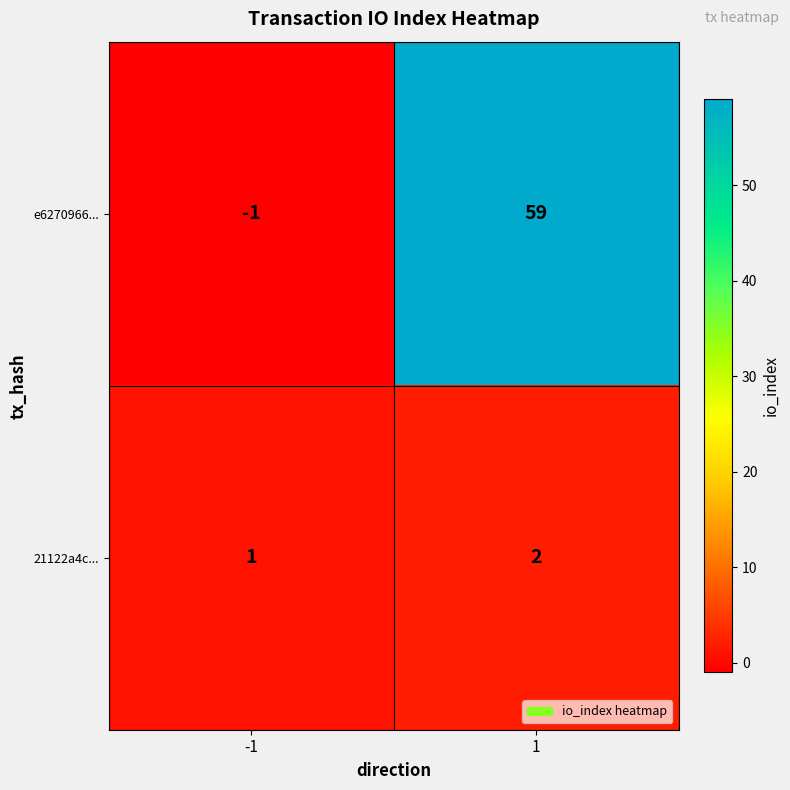

How many distinct data groups are displayed?

2